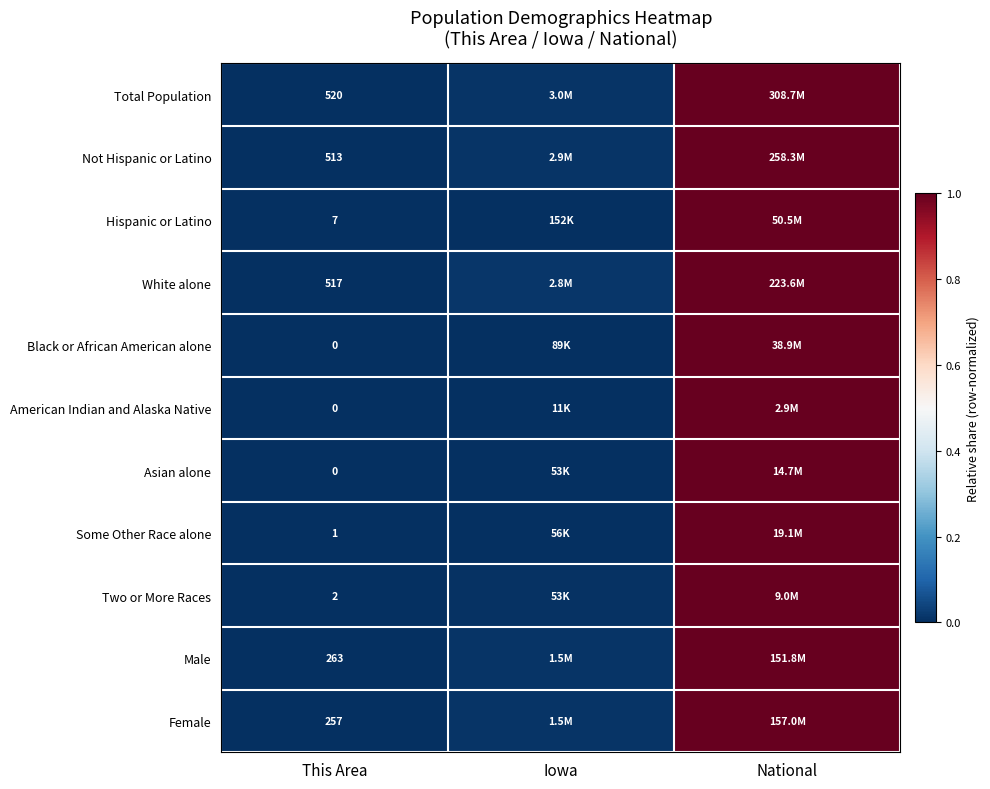

Is the value of Female at This Area greater than the value of Hispanic or Latino at National?

No